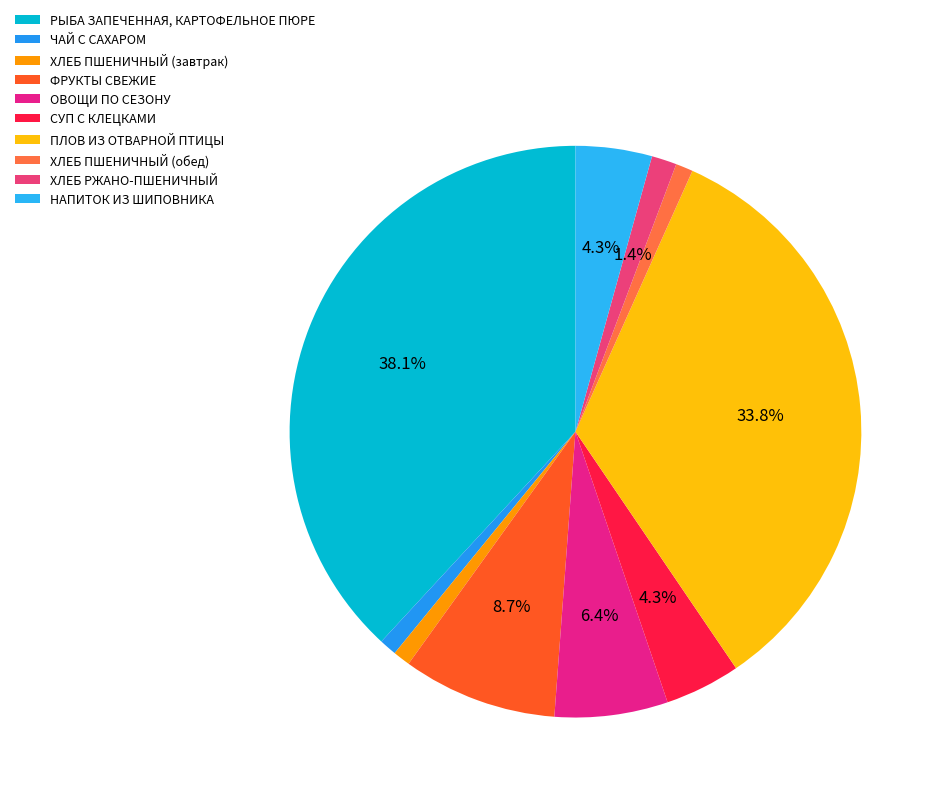

What percentage is the СУП С КЛЕЦКАМИ slice, to the nearest percent?

4%